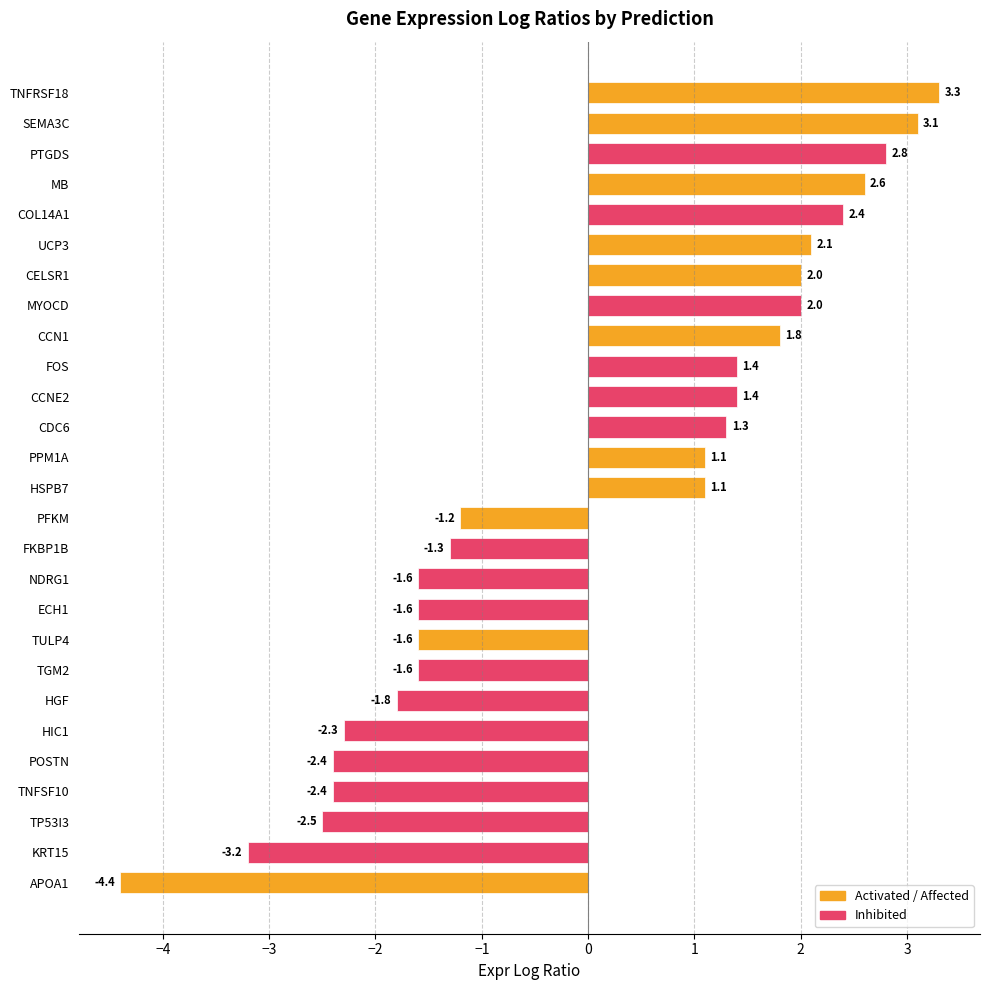

What is the label of the 27th bar from the bottom?

TNFRSF18